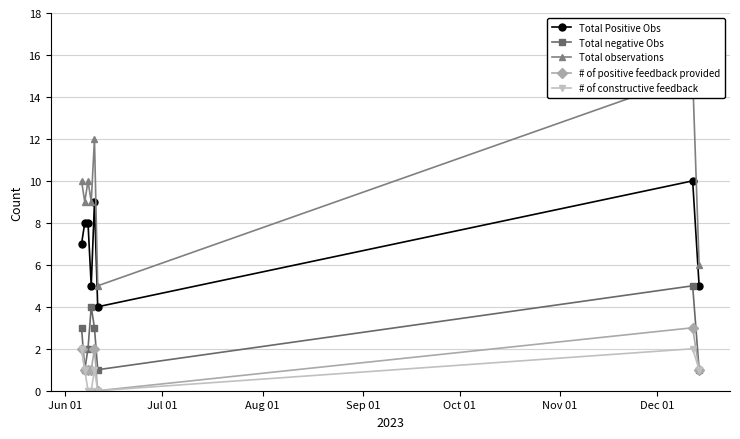

True or false: # of constructive feedback has more than 1 points higher than both neighbors.

True